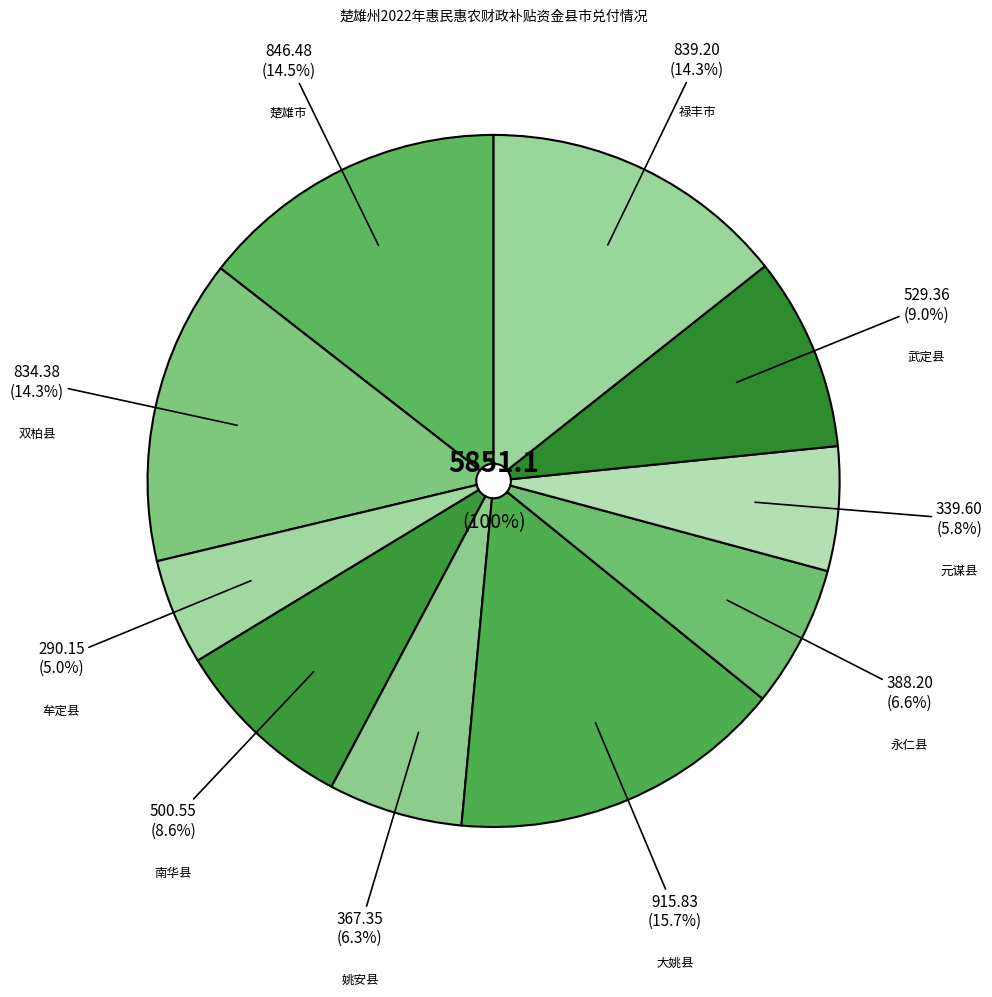

What is the change in value from 楚雄市 to 姚安县?

-479.1